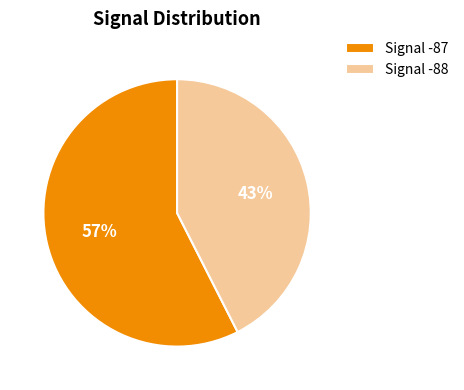

Do Signal -87 and Signal -88 together represent more than half of the pie?

Yes